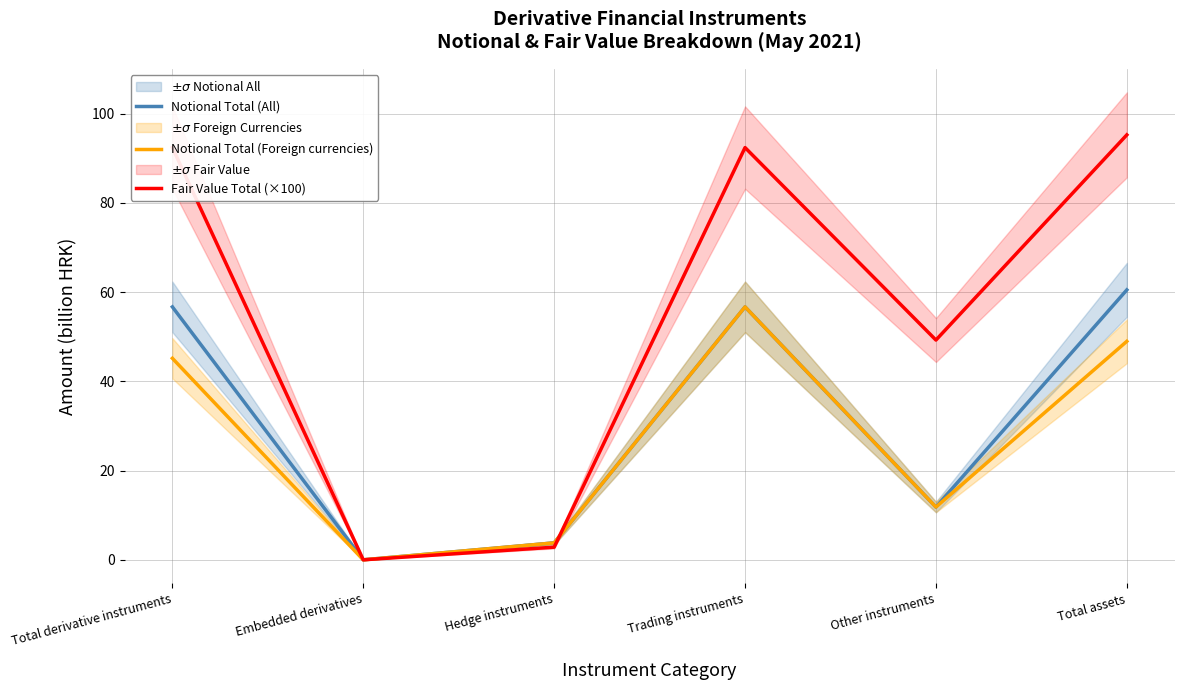

Which label corresponds to the largest value in the chart?

Total assets